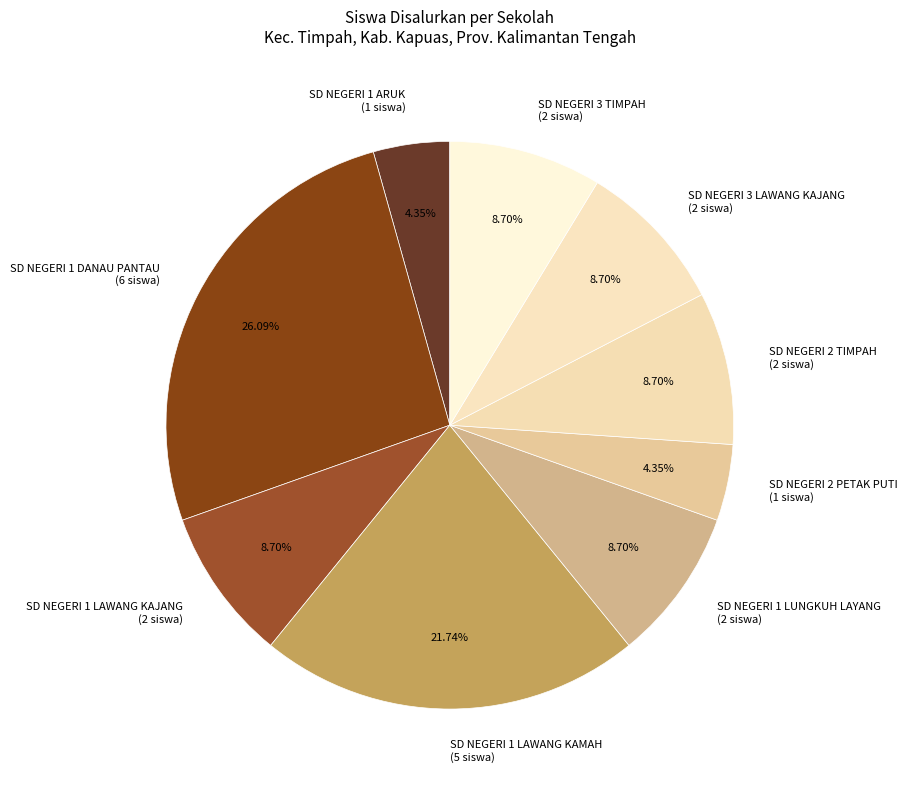

Count the number of slices in the pie.

9